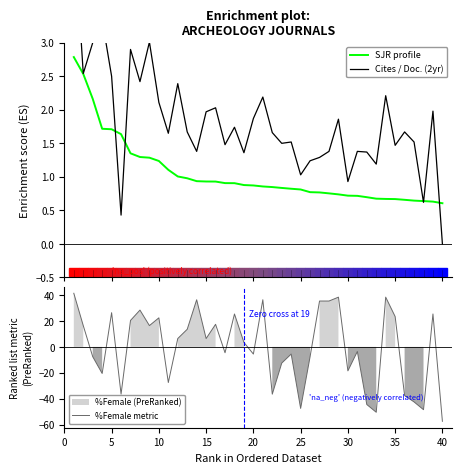

Reading right to left, extract all data points from this chart.

SJR profile: 0.6	0.6	0.6	0.6	0.7	0.7	0.7	0.7	0.7	0.7	0.7	0.7	0.8	0.8	0.8	0.8	0.8	0.8	0.8	0.9	0.9	0.9	0.9	0.9	0.9	0.9	0.9	1.0	1.0	1.1	1.2	1.3	1.3	1.4	1.6	1.7	1.7	2.2	2.5	2.8
Cites / Doc. (2yr): 0.0	2.0	0.6	1.5	1.7	1.5	2.2	1.2	1.4	1.4	0.9	1.9	1.4	1.3	1.2	1.0	1.5	1.5	1.7	2.2	1.9	1.4	1.7	1.5	2.0	2.0	1.4	1.7	2.4	1.6	2.1	3.0	2.4	2.9	0.4	2.5	3.3	3.0	2.5	4.8
%Female metric: -57.5	25.5	-48.5	-42.5	-37.5	23.5	38.5	-50.5	-44.5	-3.5	-18.5	38.5	35.5	35.5	-7.5	-47.5	-5.5	-12.5	-36.5	36.5	-5.5	3.5	25.5	-4.5	17.5	6.5	36.5	13.6	6.5	-27.5	22.5	16.5	28.5	20.5	-36.5	26.5	-20.5	-7.5	16.5	41.5